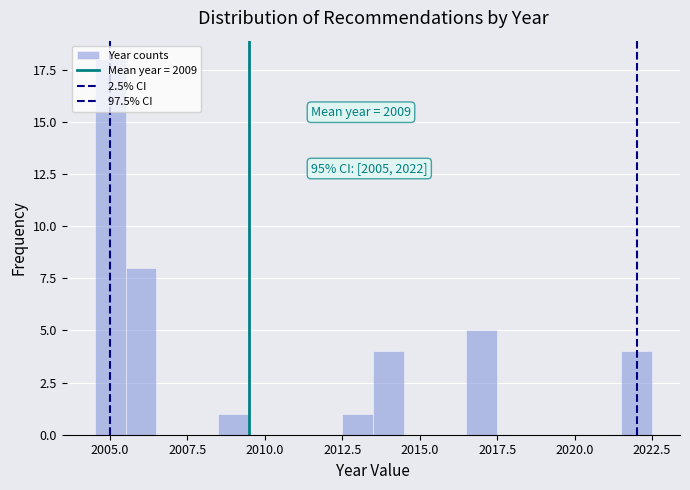

Read against the x-axis, roughly where is the centre of the tallest bar?

2005.0